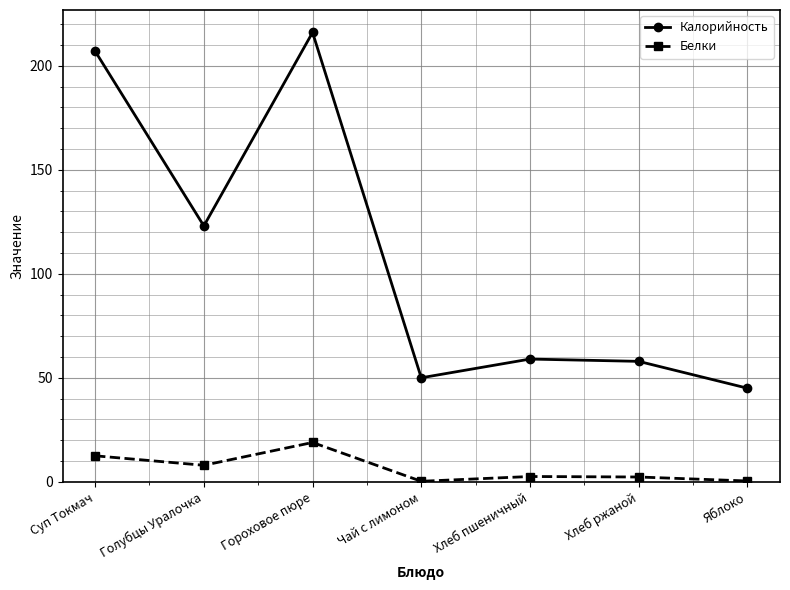

Which series has the largest total across all categories?

Калорийность